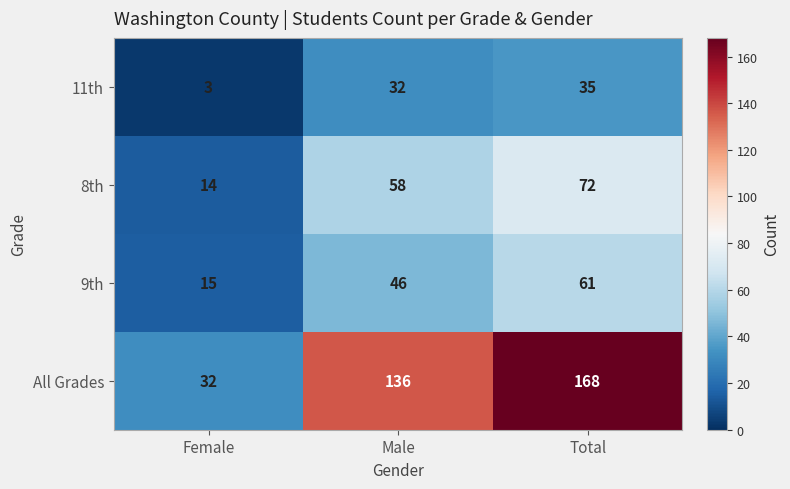

What is the minimum value for All Grades?

32